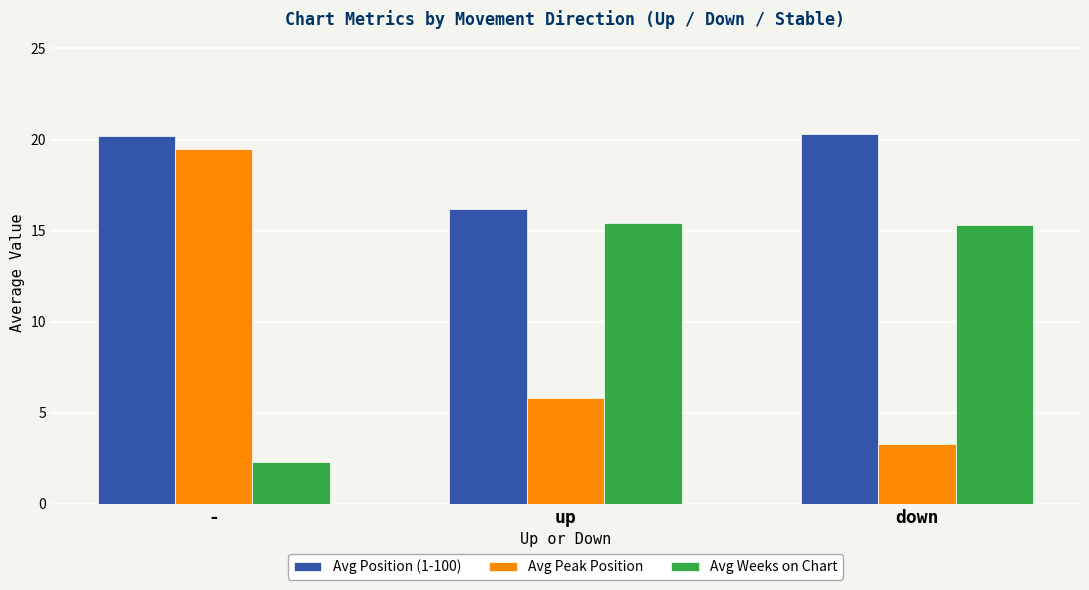

Which series has the widest spread of values?

Avg Peak Position